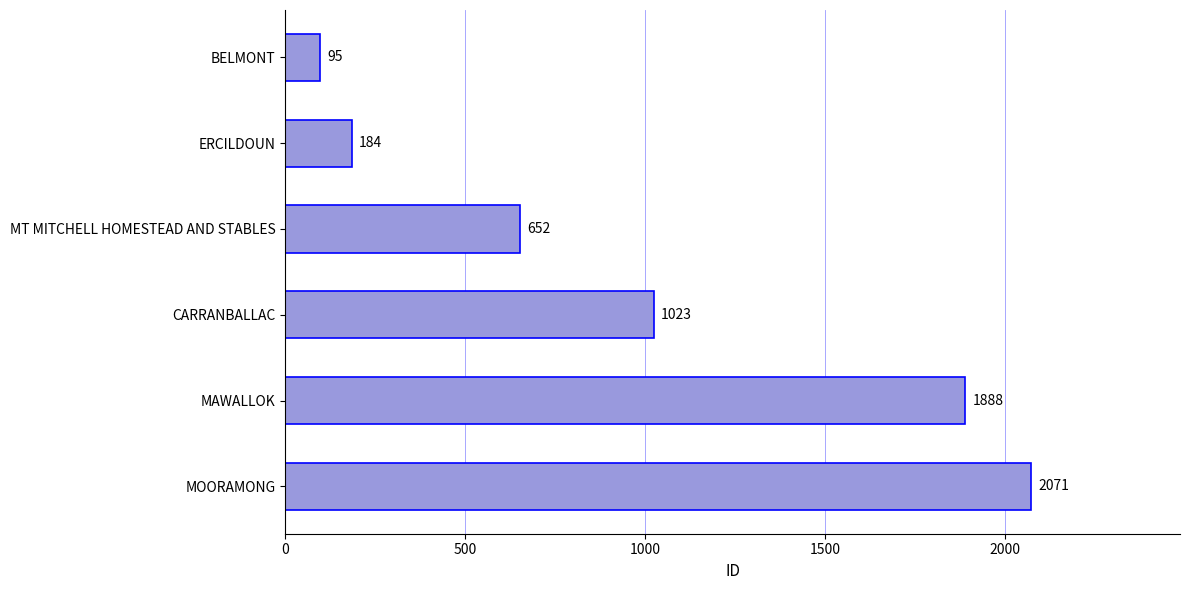

What position from the top is BELMONT?

1